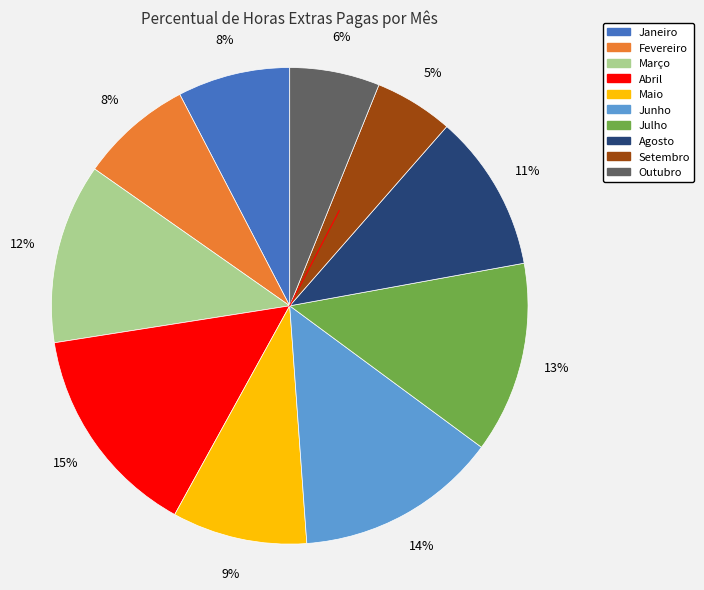

Do Agosto and Maio together represent more than half of the pie?

No